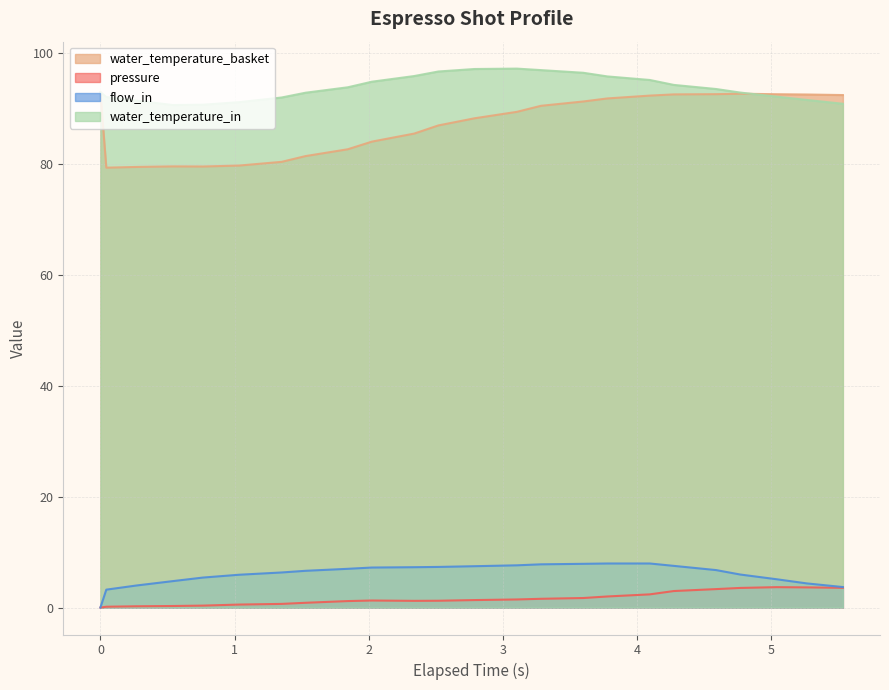

Which series has the widest spread of values?

water_temperature_basket